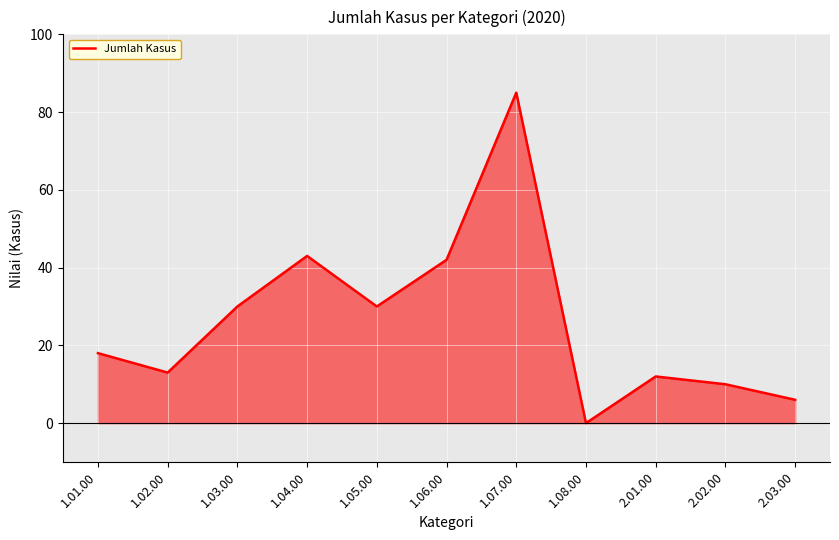

Which category has the lowest value across all series?

1.08.00